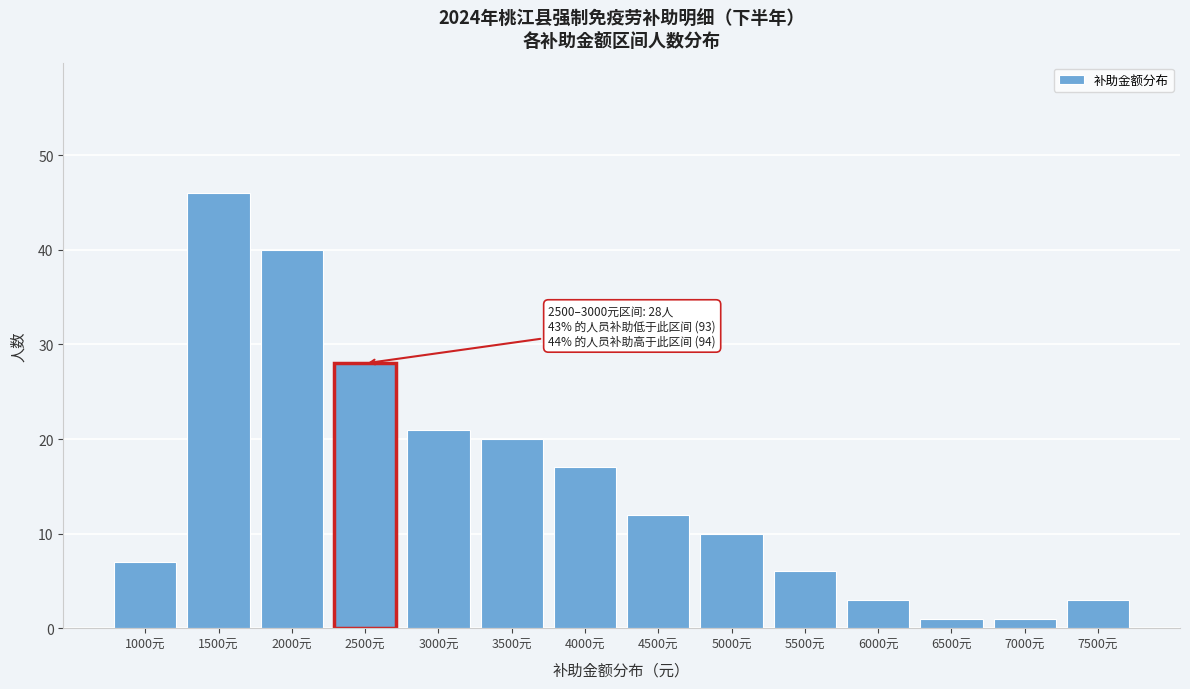

Reading left to right, what are all the values shown in this chart?

7	46	40	28	21	20	17	12	10	6	3	1	1	3